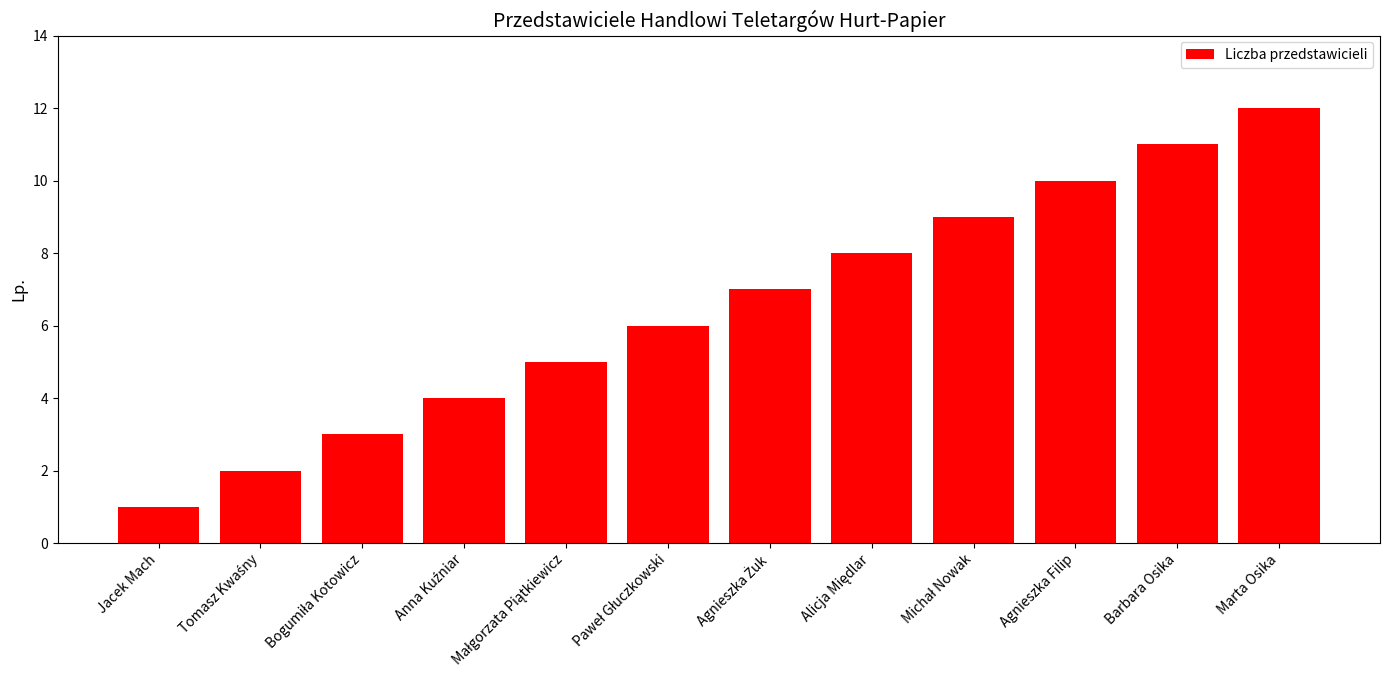

What is the label of the 12th bar from the right?

Jacek Mach